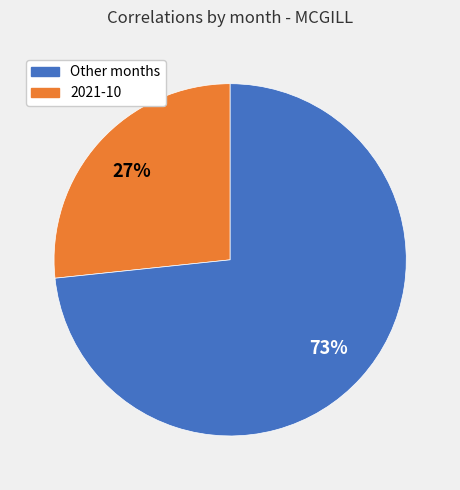

Does any single category account for the majority?

Yes